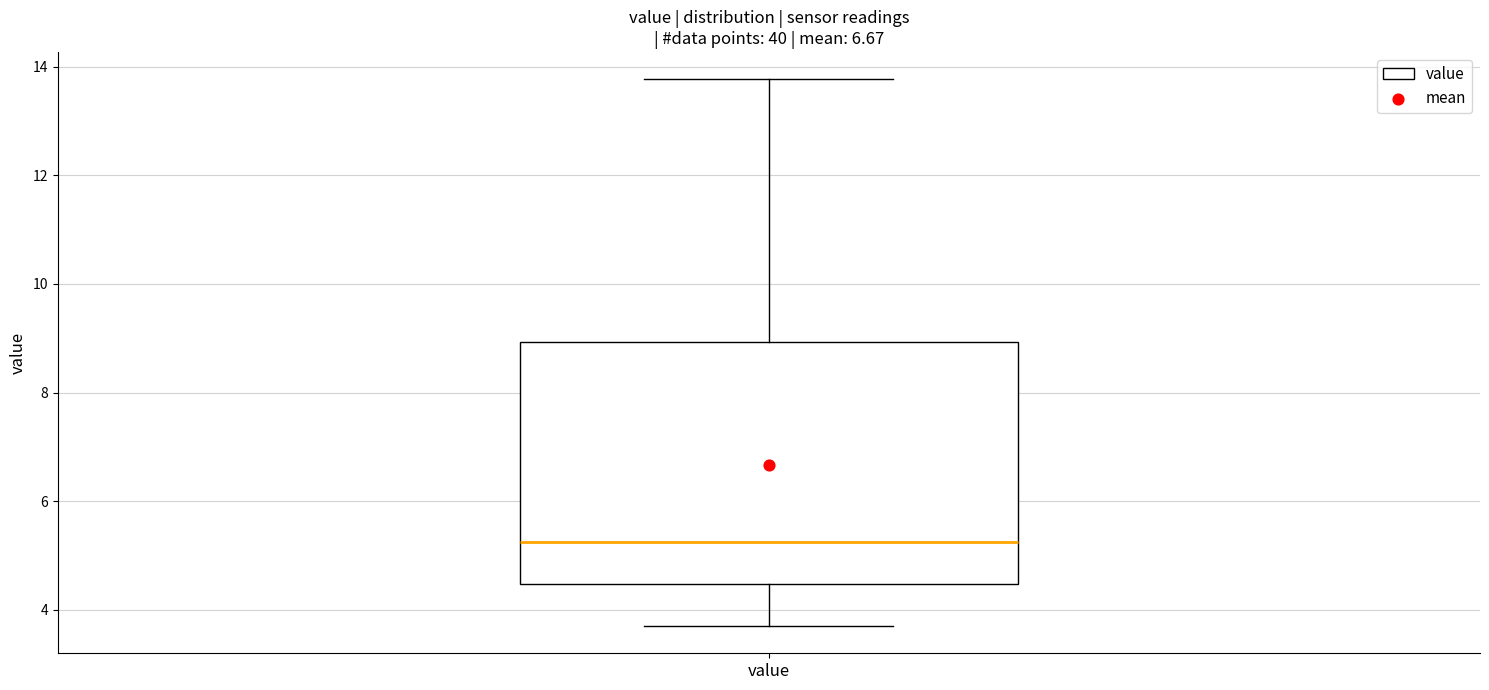

Transcribe this box plot: give where the median line is, the range the box spans, and where the two whiskers end, as read against the y-axis. The values are not printed on the chart, so give them approximately, as read against the axis.

median 5.2, box 4.4 to 9.0, whiskers 3.8 to 13.8